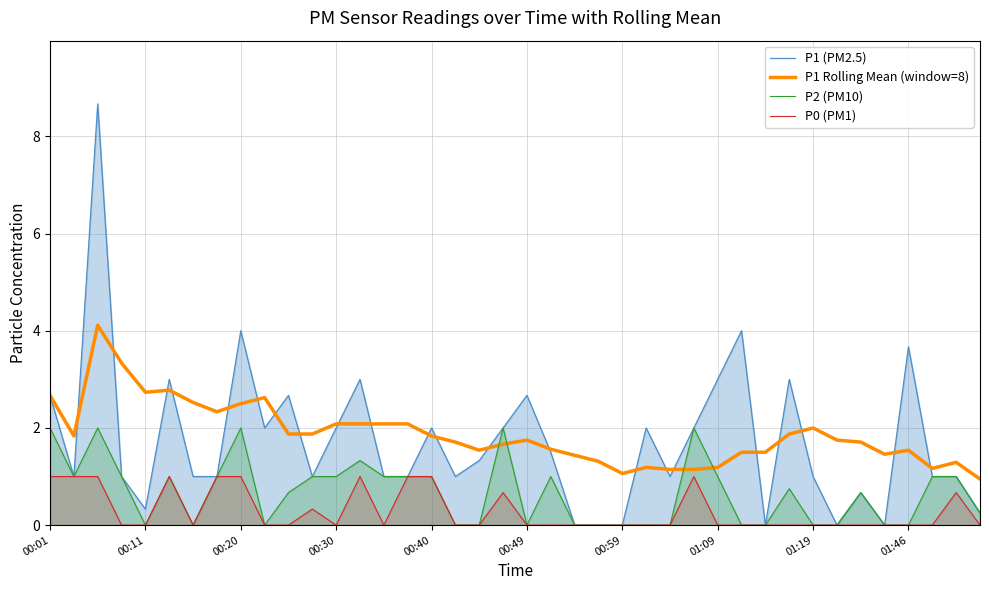

What is the maximum value shown in the chart?

8.7